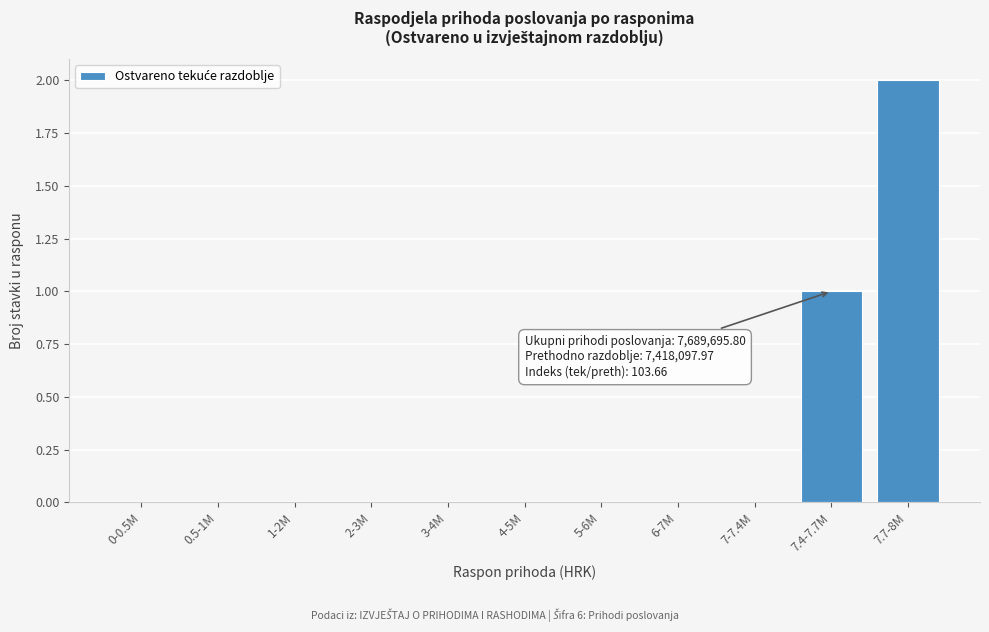

Reading left to right, extract all data points from this chart.

0-0.5M=0	0.5-1M=0	1-2M=0	2-3M=0	3-4M=0	4-5M=0	5-6M=0	6-7M=0	7-7.4M=0	7.4-7.7M=1	7.7-8M=2